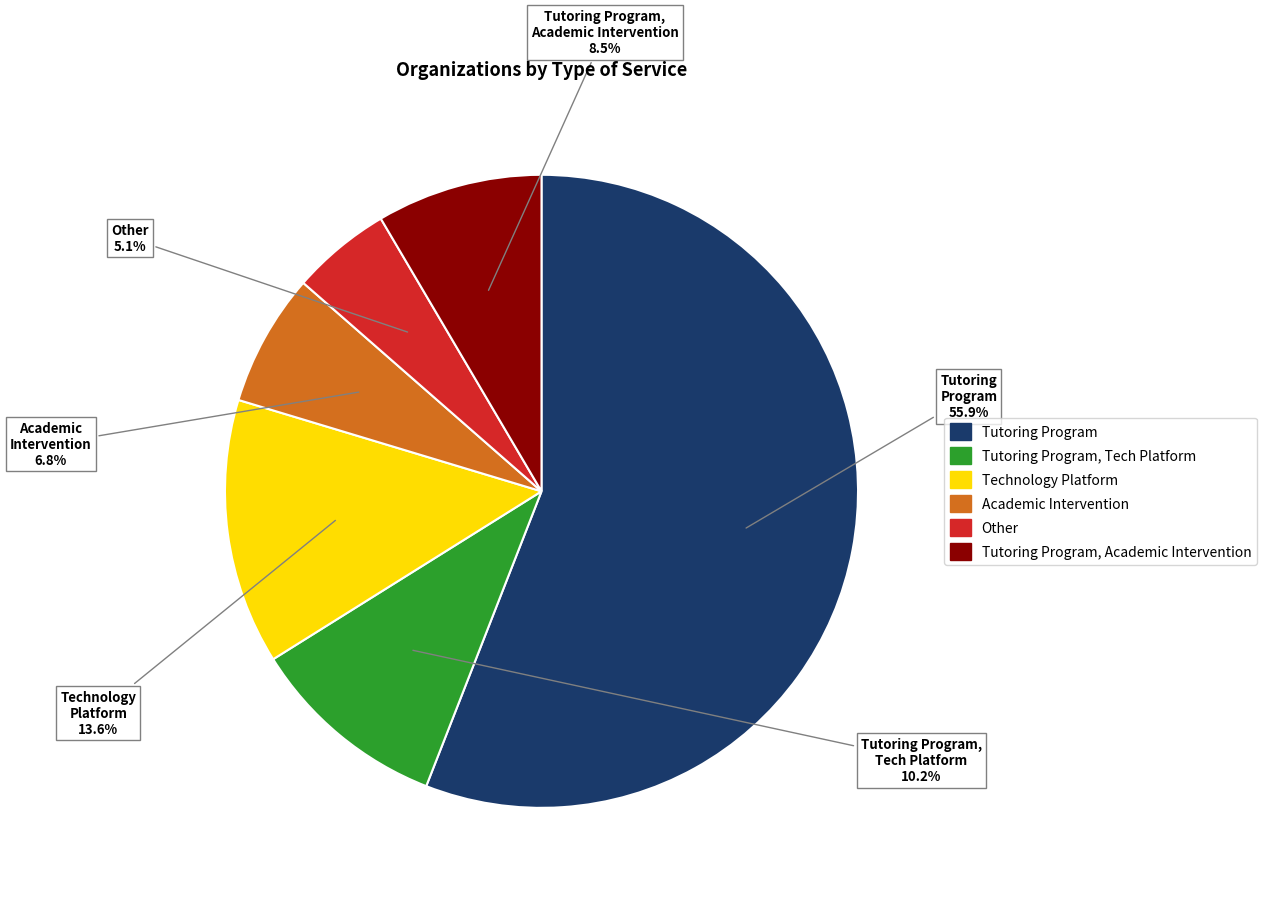

Is there a majority slice in this chart?

Yes